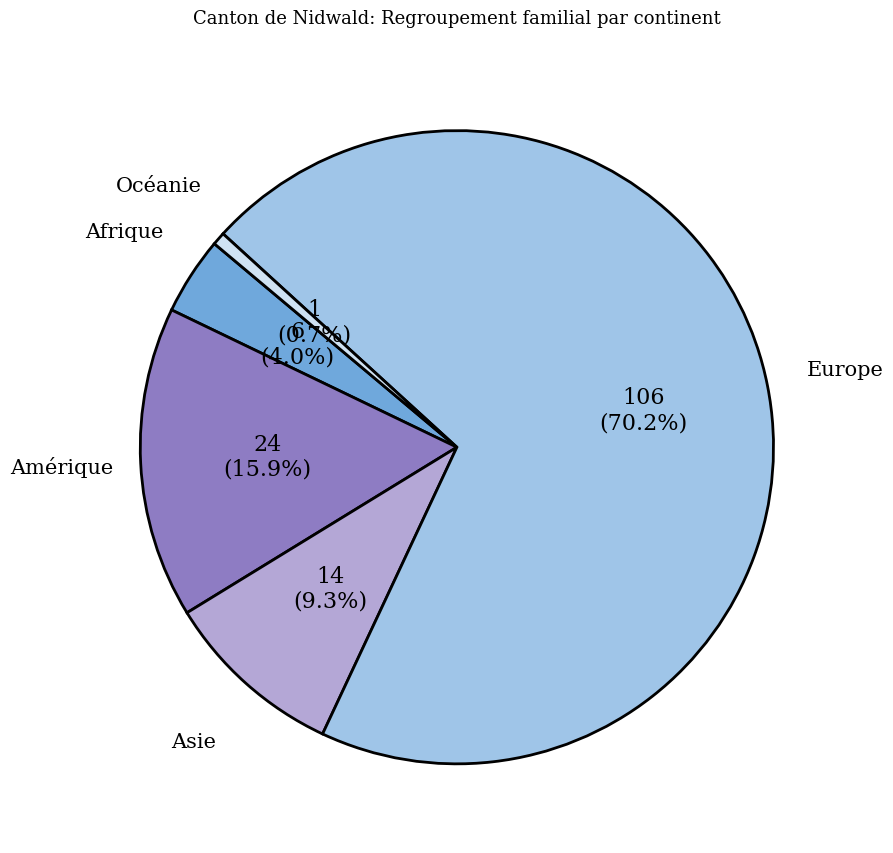

What percentage is the Afrique slice, to the nearest percent?

4%